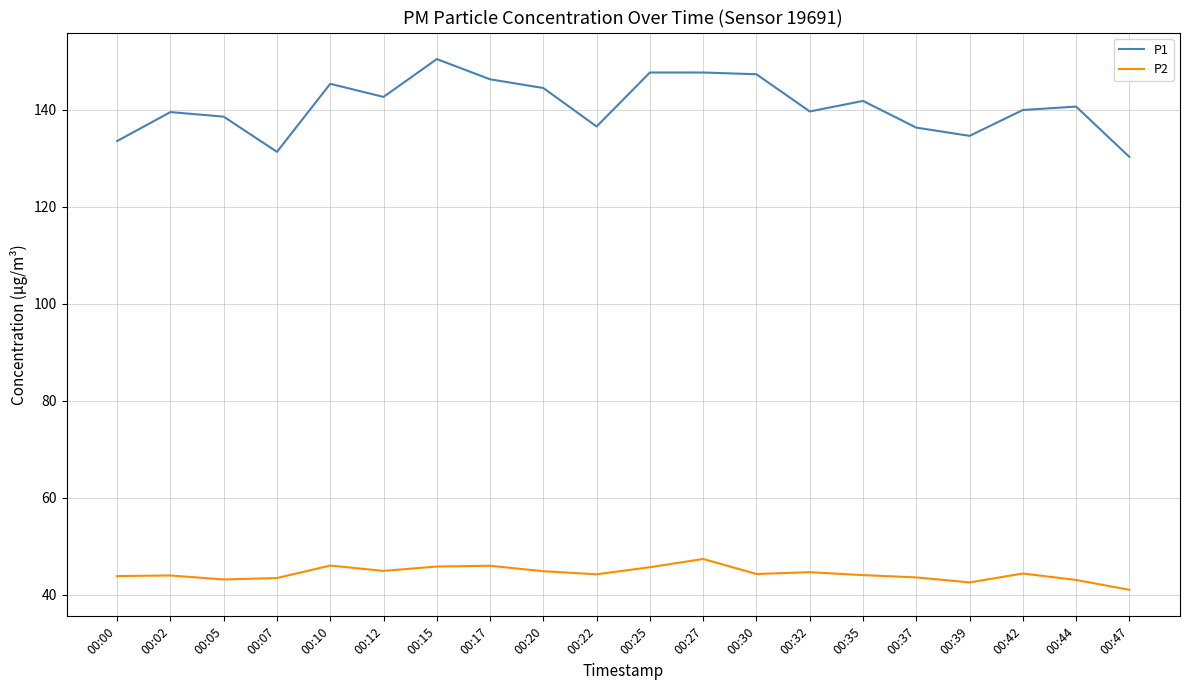

What is the greatest value displayed?

150.5